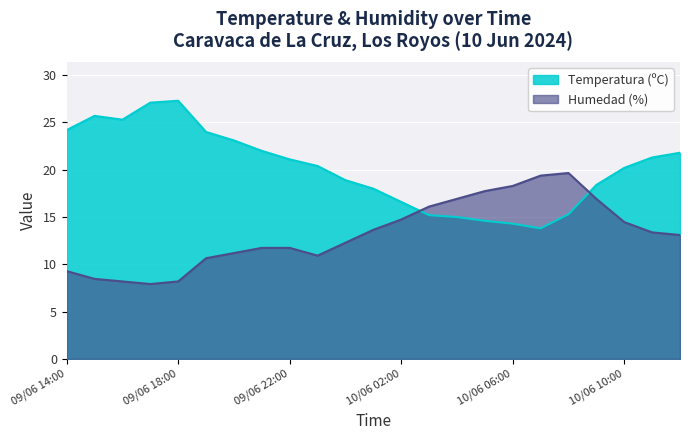

What is the difference between the highest and lowest values at 09/06 23:00?

9.5